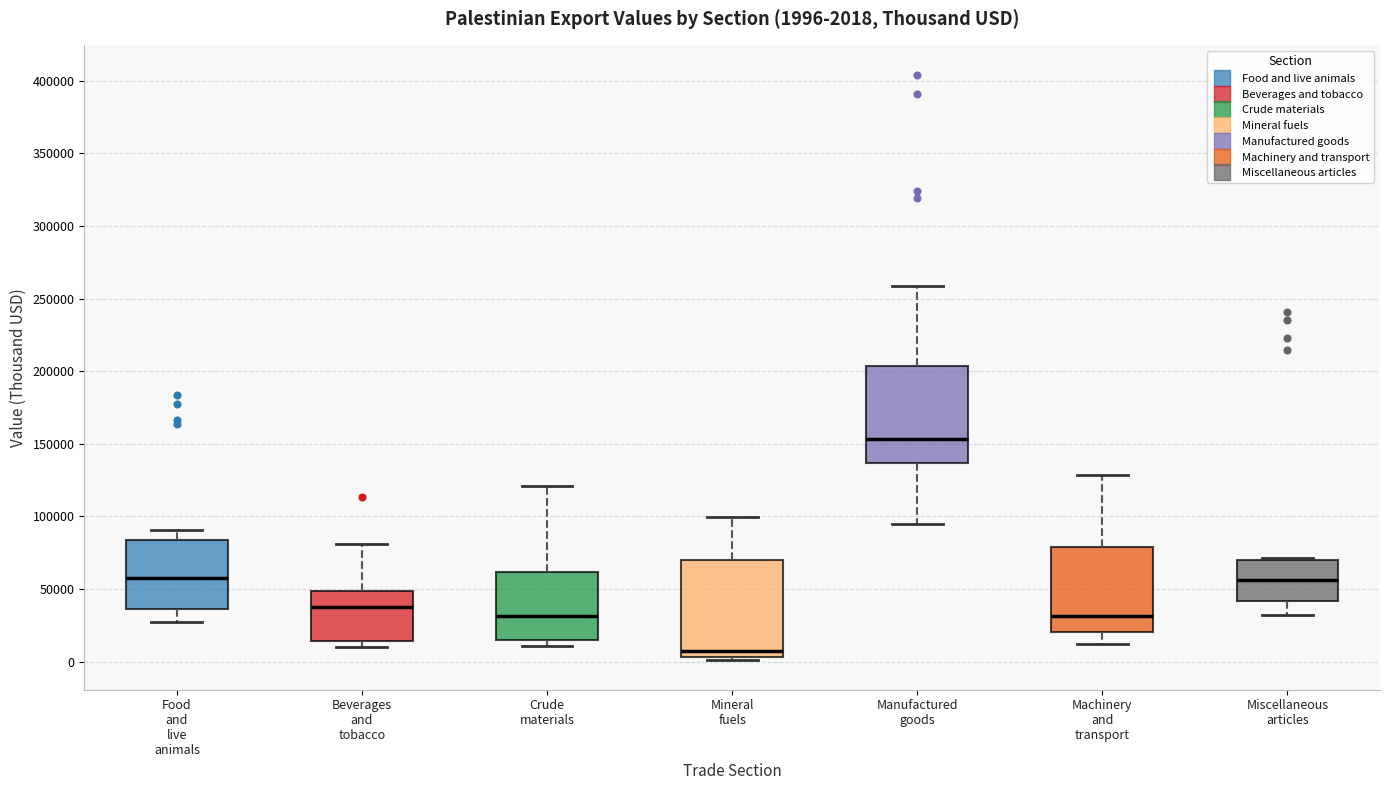

Which box has the lowest median line?

Mineral fuels